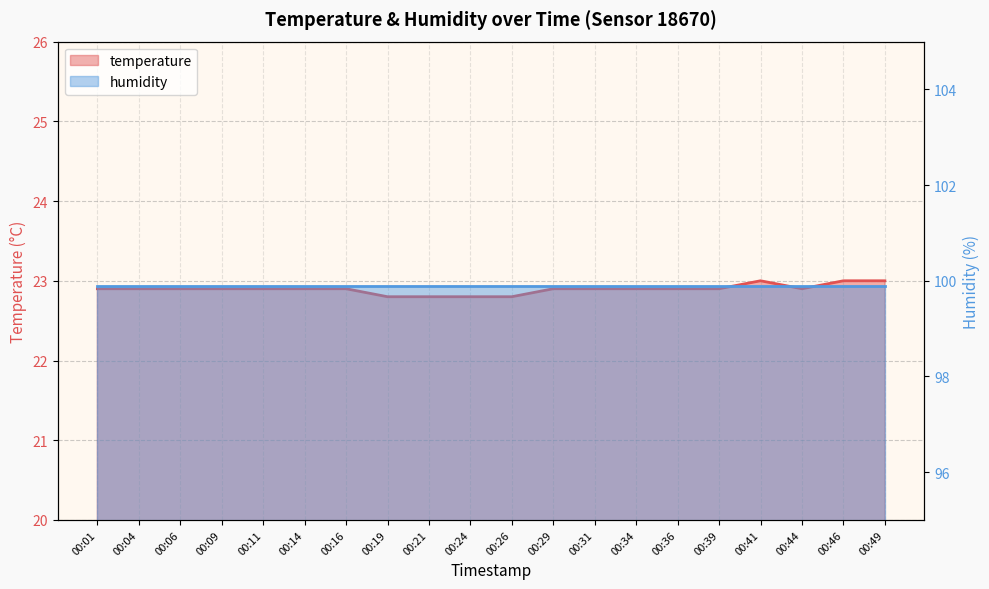

Reading left to right, extract all data points from this chart.

00:01=22.9	00:04=22.9	00:06=22.9	00:09=22.9	00:11=22.9	00:14=22.9	00:16=22.9	00:19=22.8	00:21=22.8	00:24=22.8	00:26=22.8	00:29=22.9	00:31=22.9	00:34=22.9	00:36=22.9	00:39=22.9	00:41=23.0	00:44=22.9	00:46=23.0	00:49=23.0